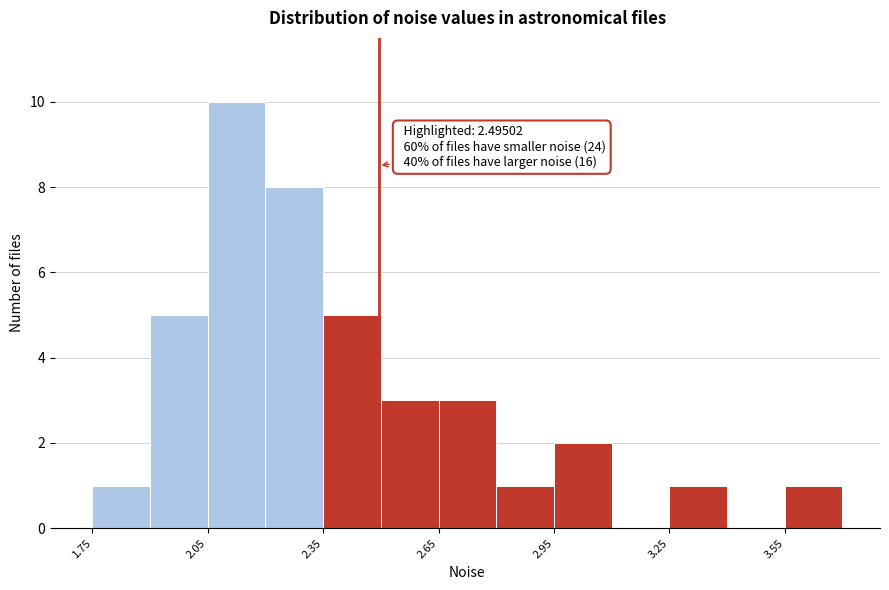

Read against the x-axis, roughly where is the centre of the tallest bar?

2.15